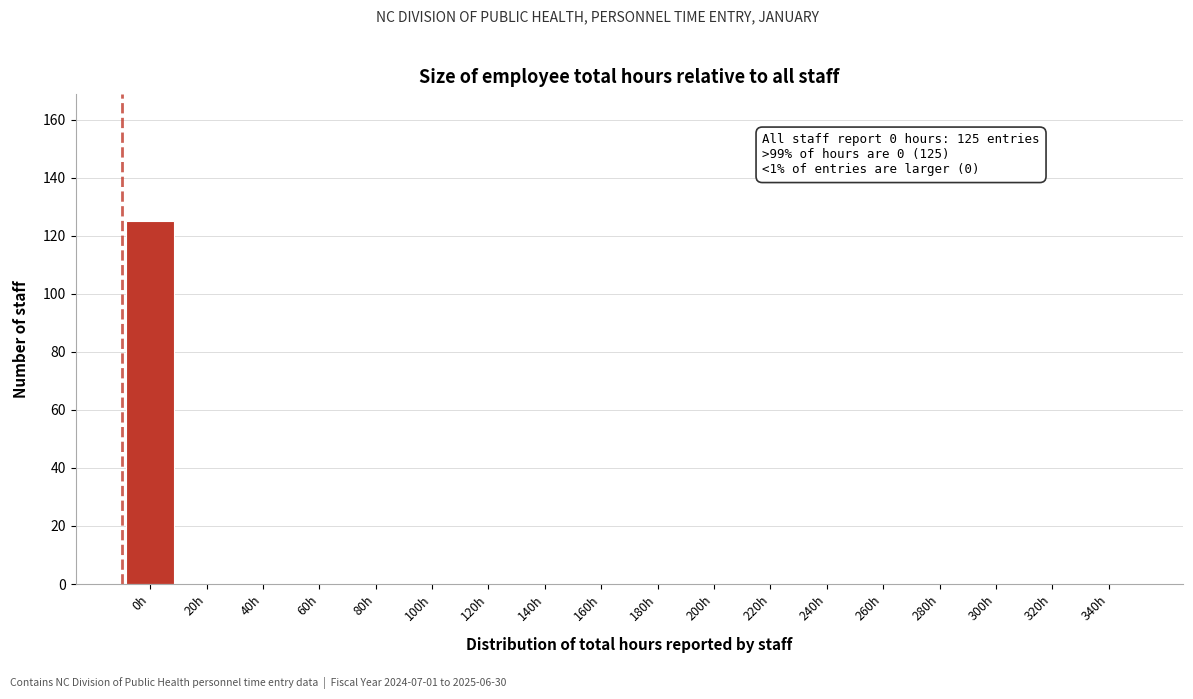

Reading left to right, list all the values displayed in this chart.

0h=125	20h=0	40h=0	60h=0	80h=0	100h=0	120h=0	140h=0	160h=0	180h=0	200h=0	220h=0	240h=0	260h=0	280h=0	300h=0	320h=0	340h=0